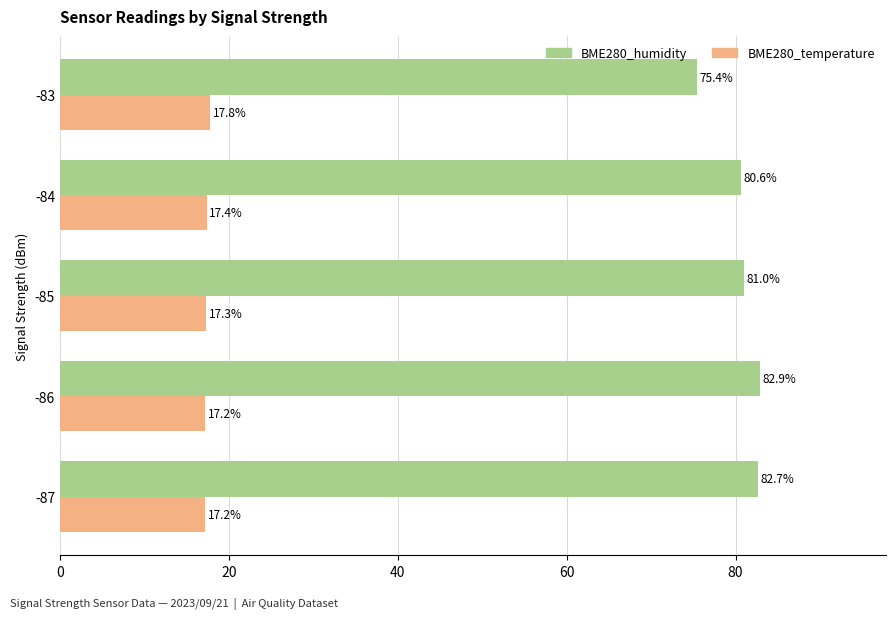

List the series in order of their overall mean, highest first.

BME280_humidity, BME280_temperature